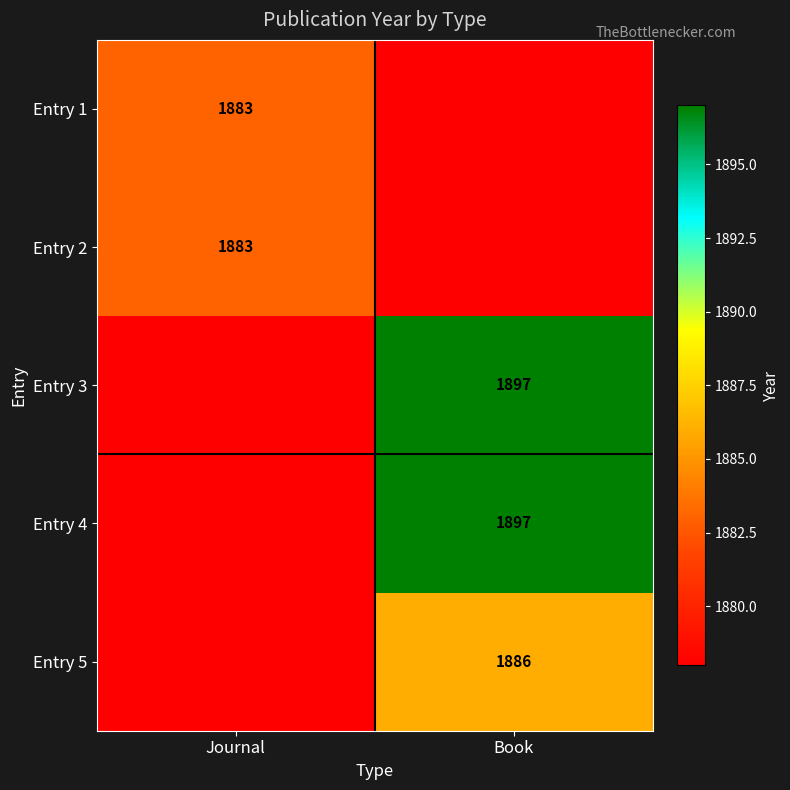

Which label corresponds to the largest value in the chart?

Book